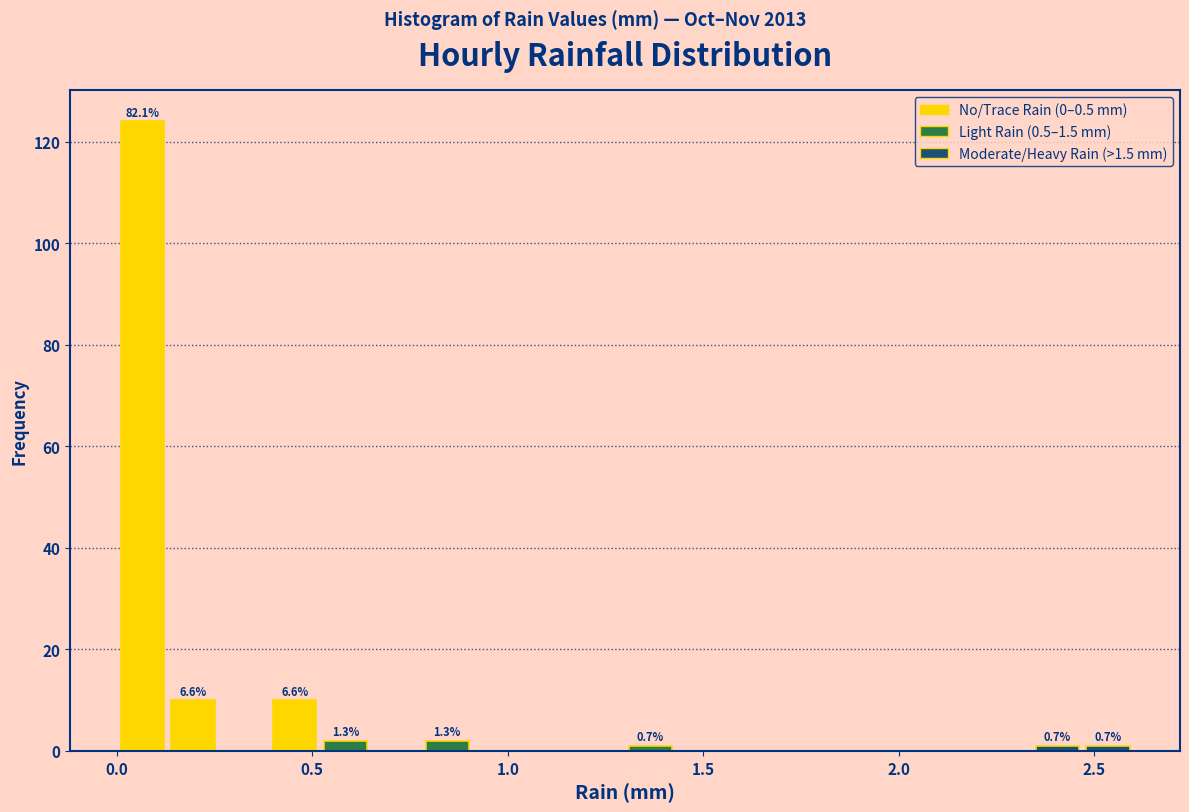

Read against the x-axis, roughly where is the centre of the tallest bar?

0.05